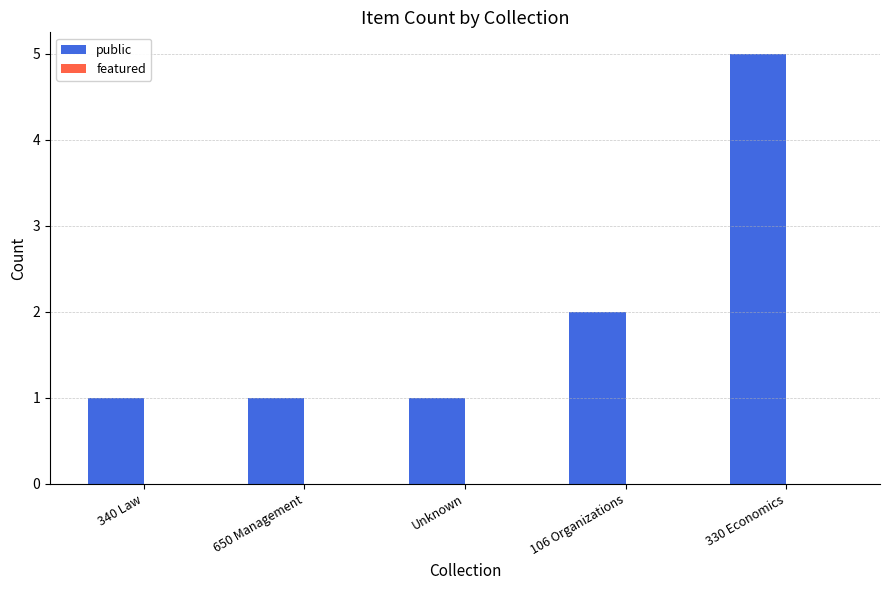

How many distinct data groups are displayed?

1